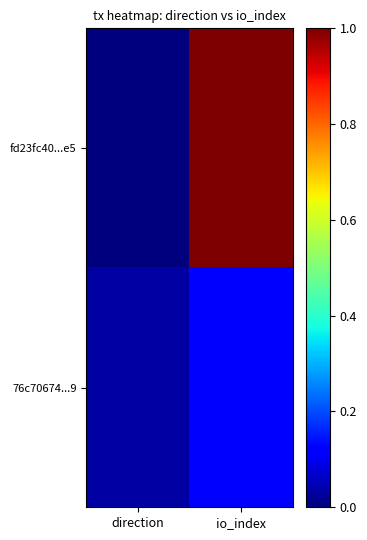

Count the number of data series in this chart.

2